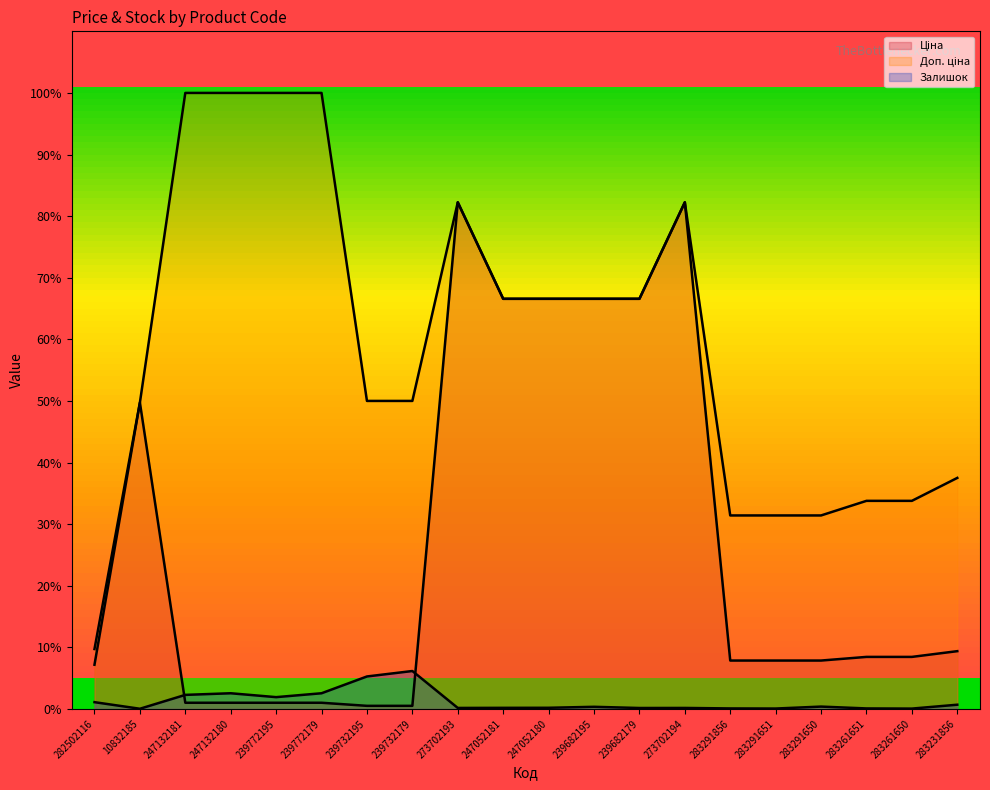

What is the label of the 2nd point from the right?

283261650